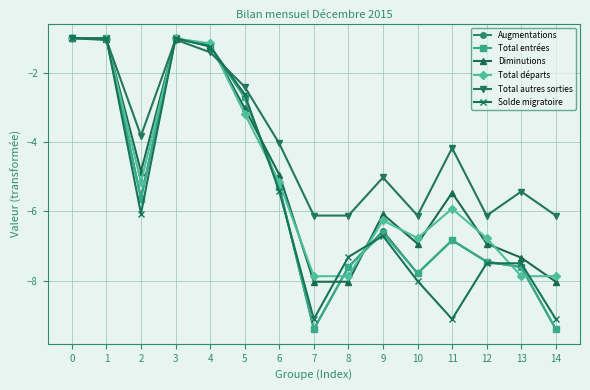

The value of Augmentations at 5 is -4.6. True or false?

False